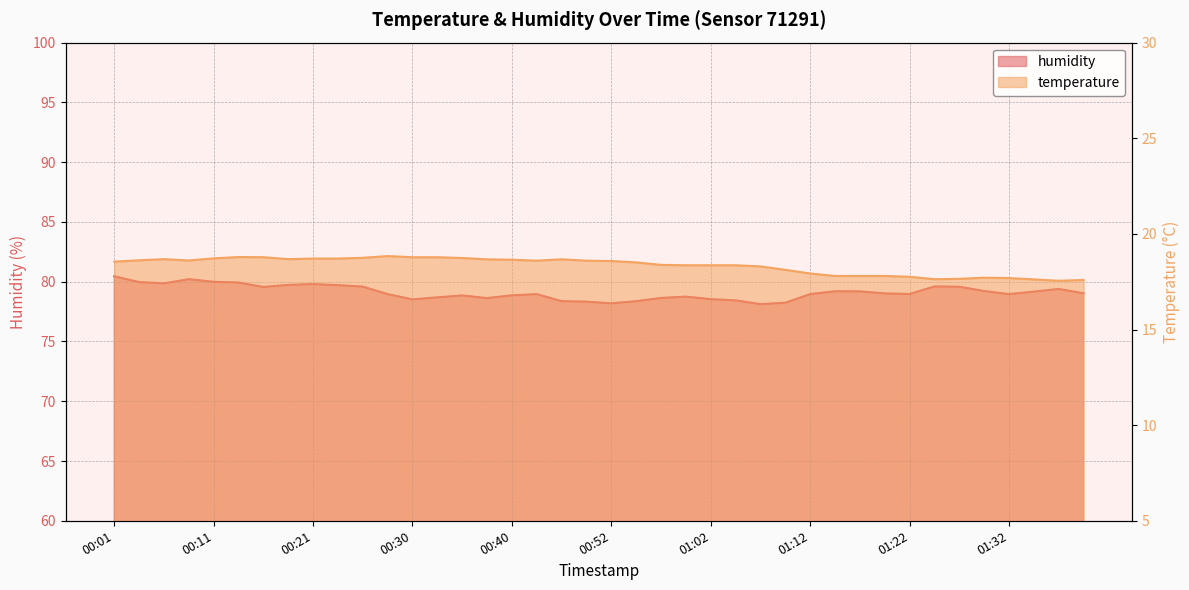

The humidity series shows 78.4 at 00:55. True or false?

True